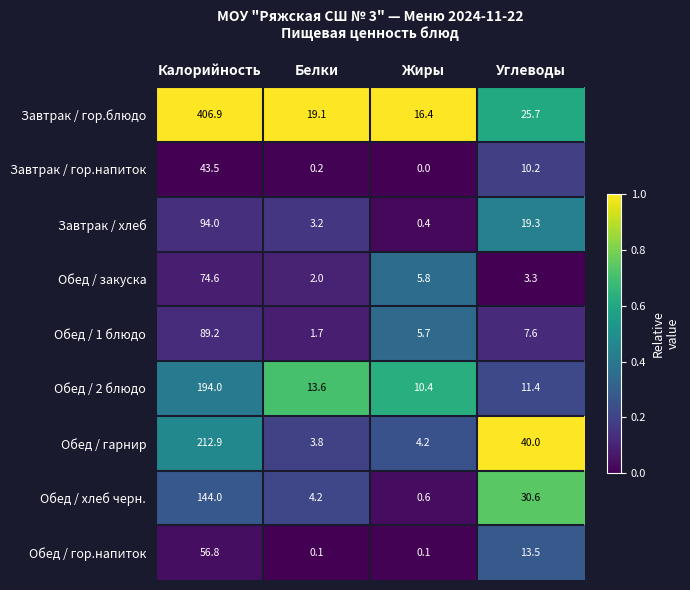

At which label does Обед / гарнир first exceed 40?

Калорийность